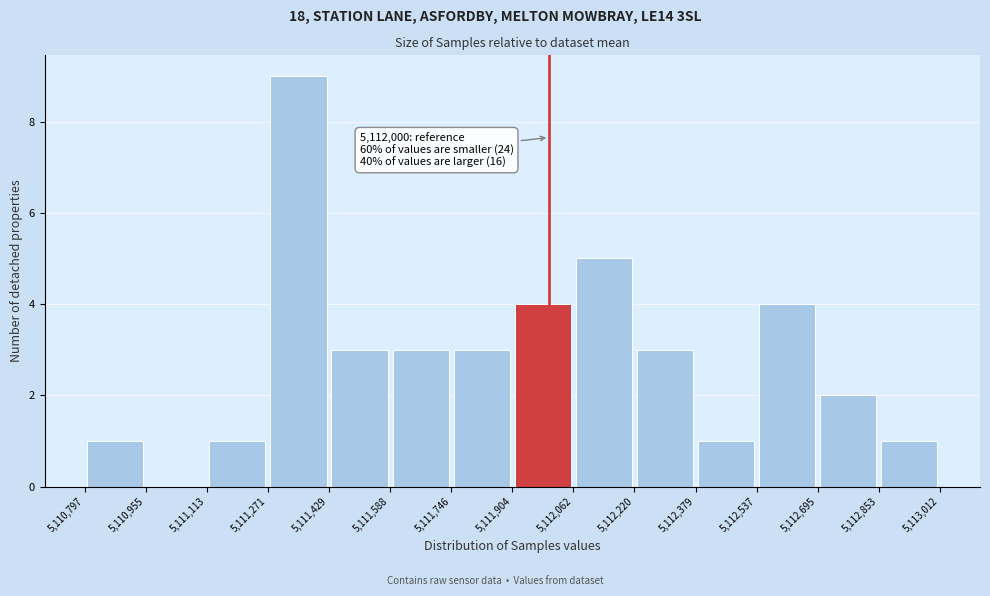

Which range on the x-axis has the tallest bar?

5,111,271 to 5,111,429